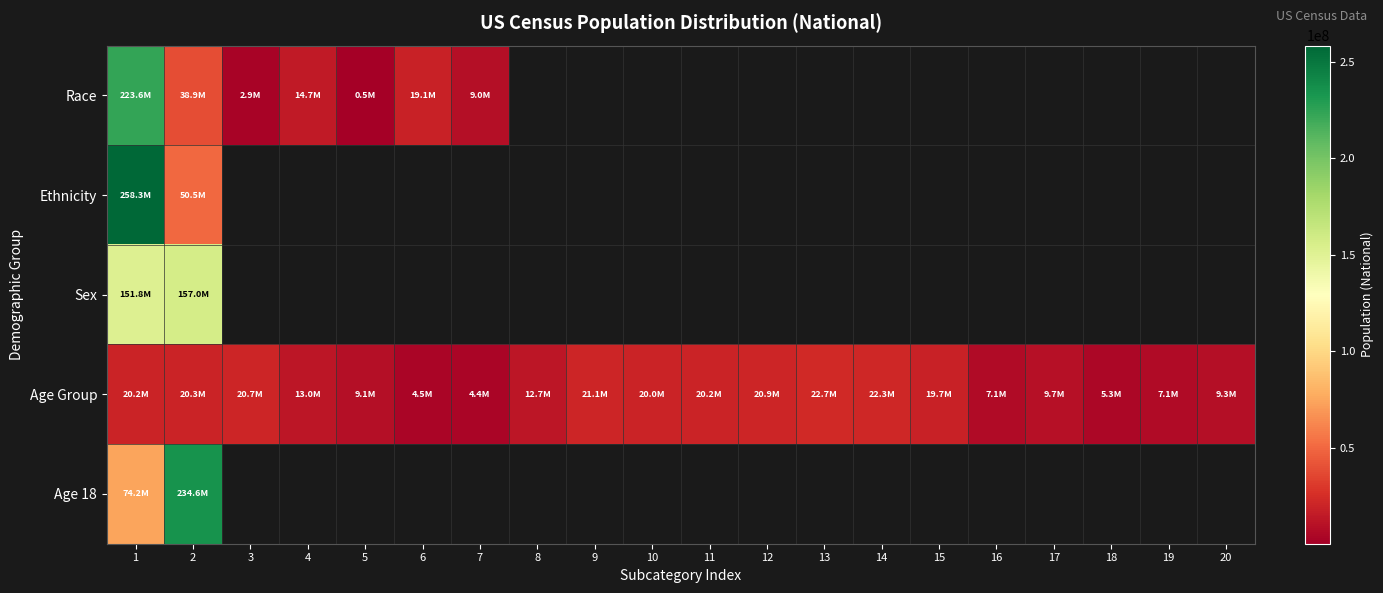

What is the difference between the maximum and minimum values in the Race series?

223013252.0